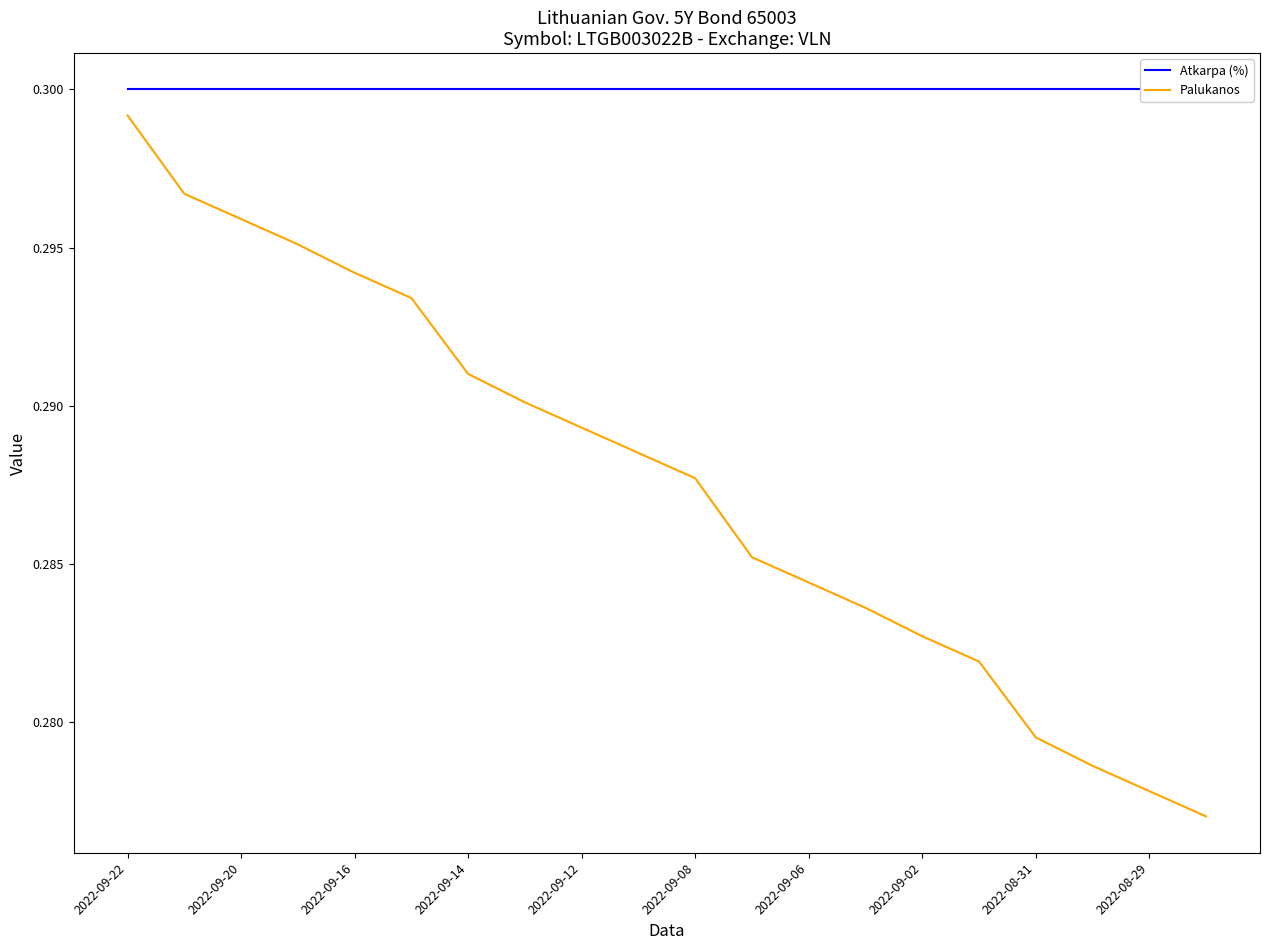

At which label does Atkarpa (%) reach its peak?

2022-09-22